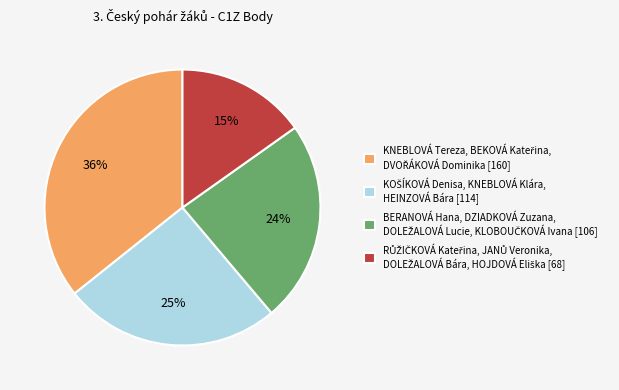

Does any single category account for the majority?

No